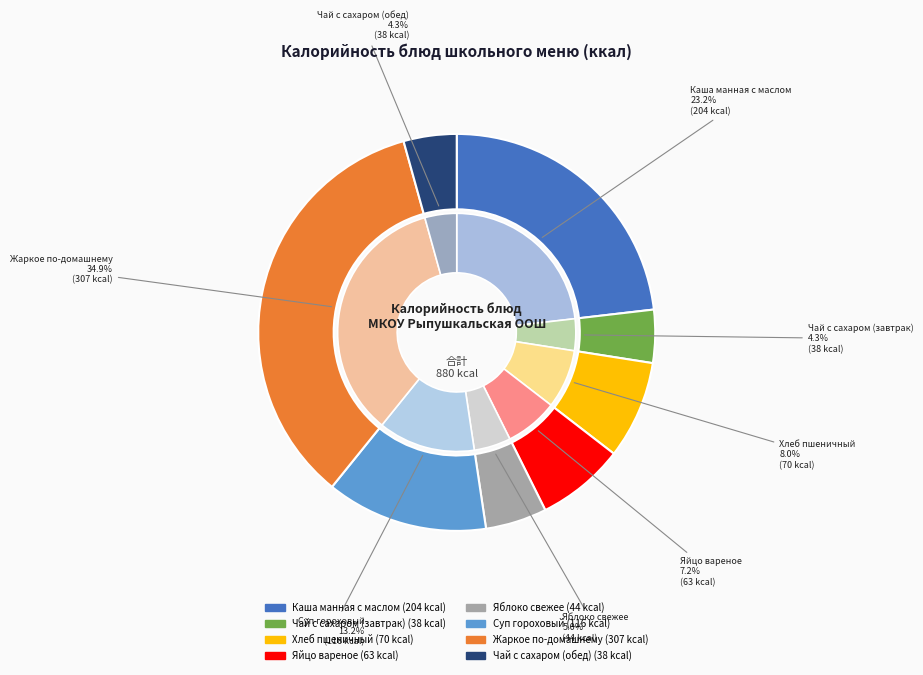

How many slices are in this pie chart?

8